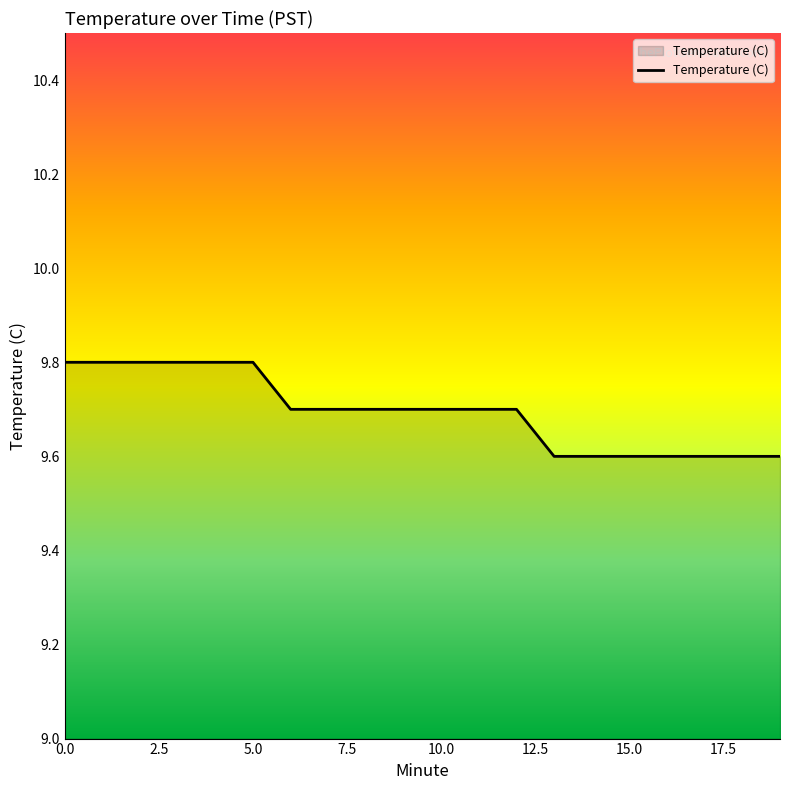

How many values are between 9 and 10?

20